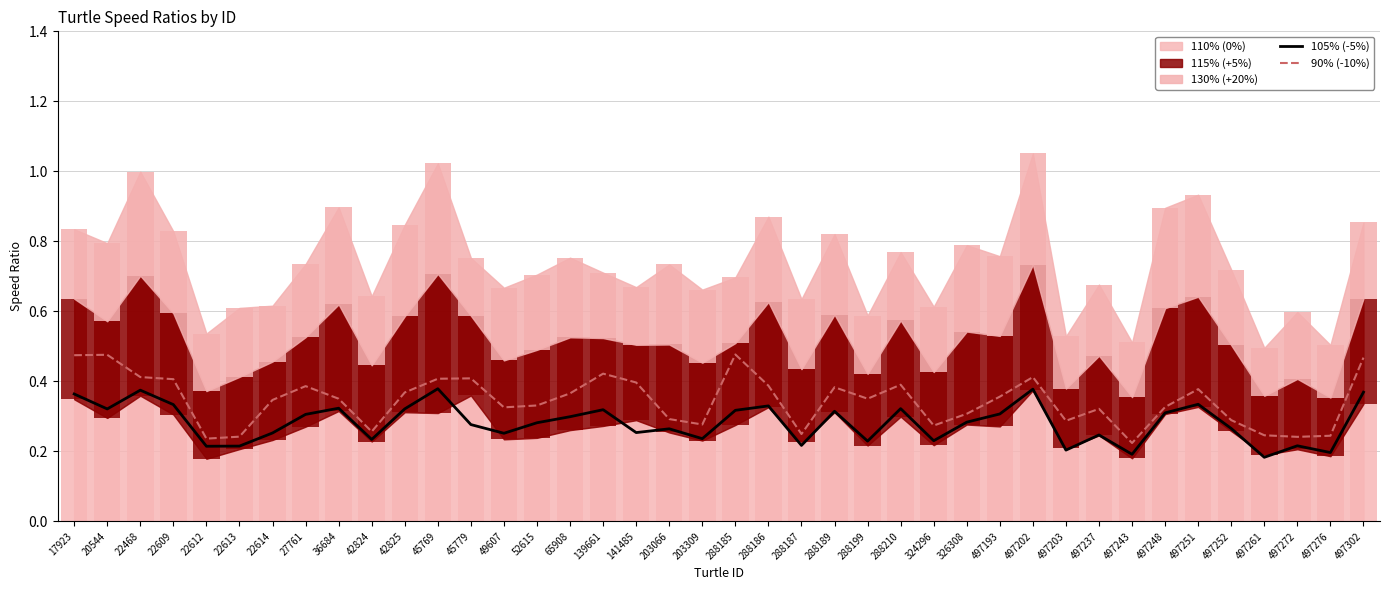

Reading right to left, what are all the values shown in this chart?

105% (-5%): 497302=0.4	497276=0.2	497272=0.2	497261=0.2	497252=0.3	497251=0.3	497248=0.3	497243=0.2	497237=0.2	497203=0.2	497202=0.4	497193=0.3	326308=0.3	324296=0.2	288210=0.3	288199=0.2	288189=0.3	288187=0.2	288186=0.3	288185=0.3	203309=0.2	203066=0.3	141485=0.3	139661=0.3	65908=0.3	52615=0.3	49607=0.3	45779=0.3	45769=0.4	42825=0.3	42824=0.2	36684=0.3	27761=0.3	22614=0.3	22613=0.2	22612=0.2	22609=0.3	22468=0.4	20544=0.3	17923=0.4
90% (-10%): 497302=0.5	497276=0.2	497272=0.2	497261=0.2	497252=0.3	497251=0.4	497248=0.3	497243=0.2	497237=0.3	497203=0.3	497202=0.4	497193=0.4	326308=0.3	324296=0.3	288210=0.4	288199=0.4	288189=0.4	288187=0.2	288186=0.4	288185=0.5	203309=0.3	203066=0.3	141485=0.4	139661=0.4	65908=0.4	52615=0.3	49607=0.3	45779=0.4	45769=0.4	42825=0.4	42824=0.3	36684=0.4	27761=0.4	22614=0.3	22613=0.2	22612=0.2	22609=0.4	22468=0.4	20544=0.5	17923=0.5